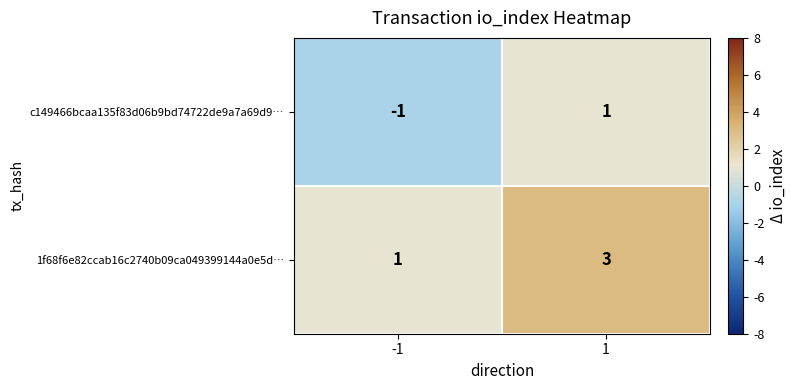

Is the value of 1f68f6e82ccab16c2740b09ca049399144a0e5d… at -1 greater than the value of c149466bcaa135f83d06b9bd74722de9a7a69d9… at -1?

Yes